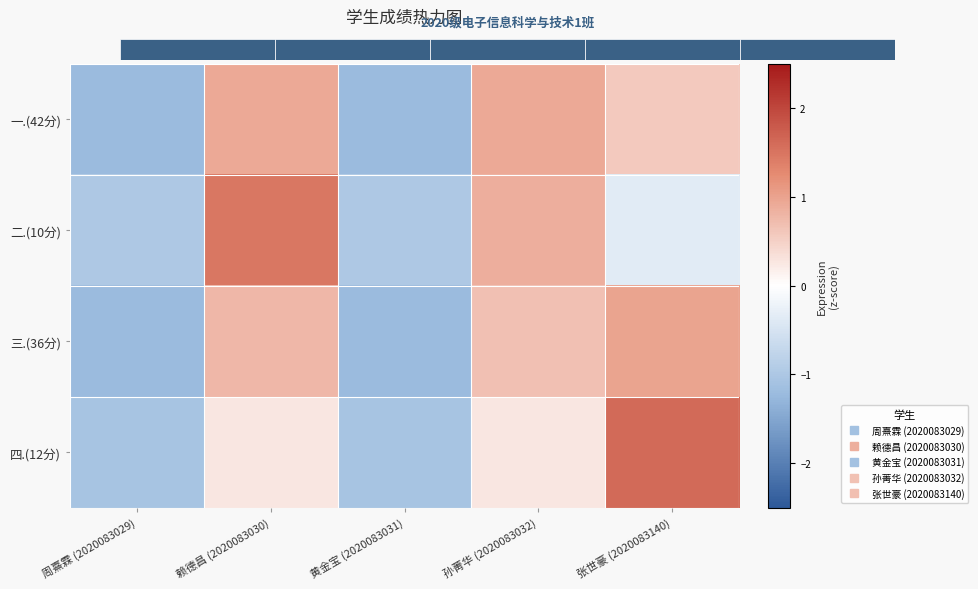

The value of 二.(10分) at 赖德昌 (2020083030) is 0.7. True or false?

False